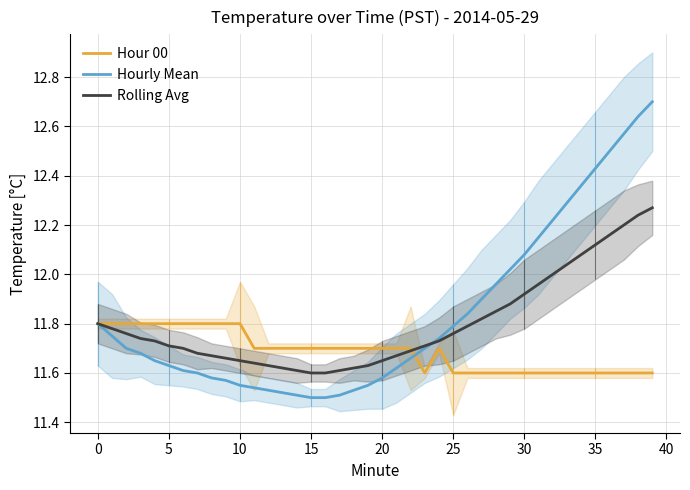

What is the difference between the highest and lowest values at 25?

0.2